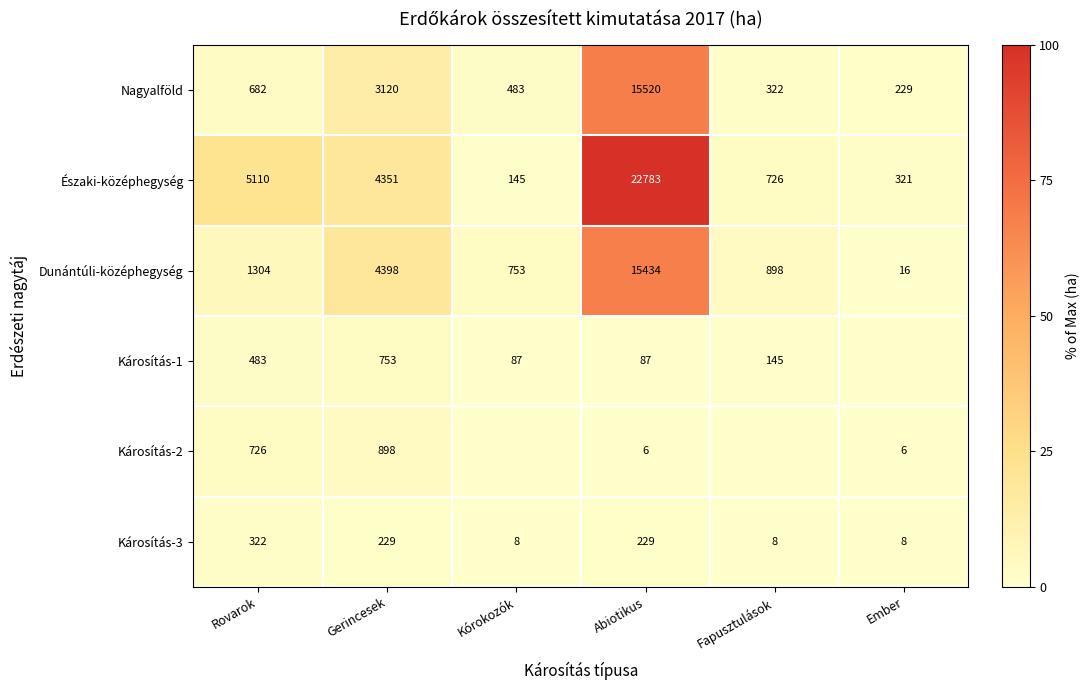

Rank the categories by Északi-középhegység value from lowest to highest.

Kórokozók, Ember, Fapusztulások, Gerincesek, Rovarok, Abiotikus